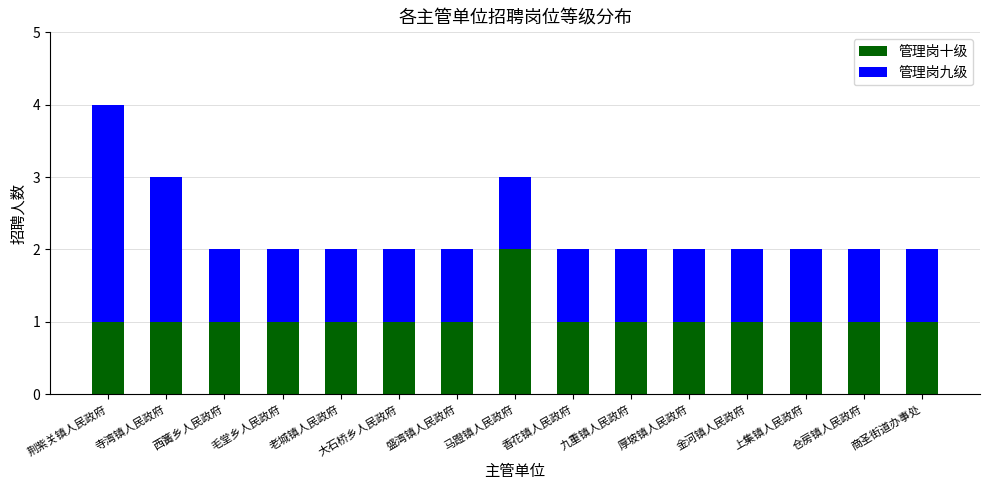

What is the difference between the maximum and minimum values in the 管理岗十级 series?

1